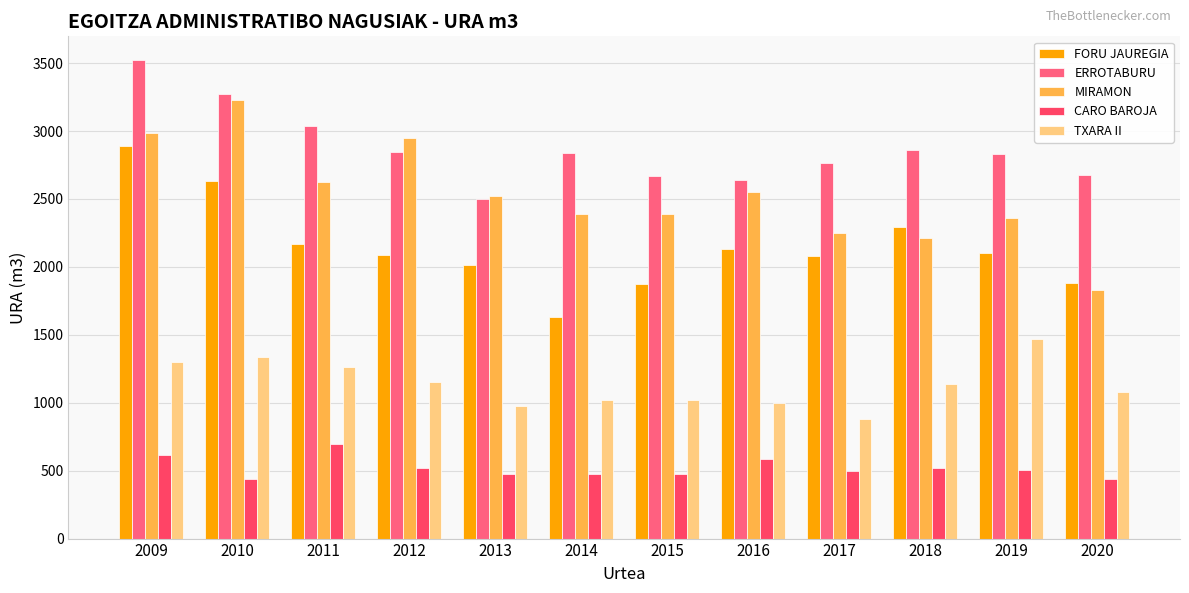

Which series has the widest spread of values?

MIRAMON